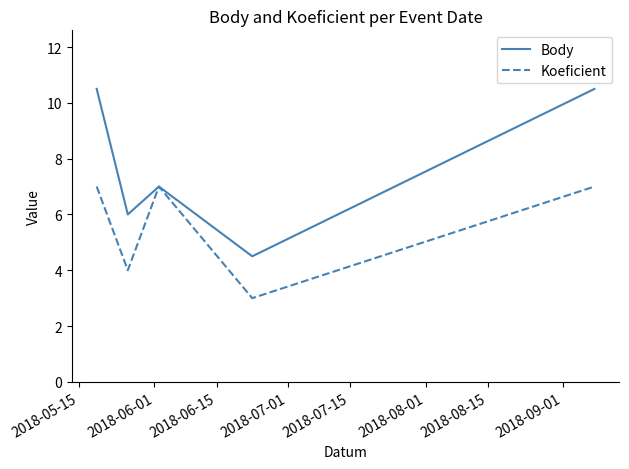

Does the chart display data point markers on the line(s)?

No